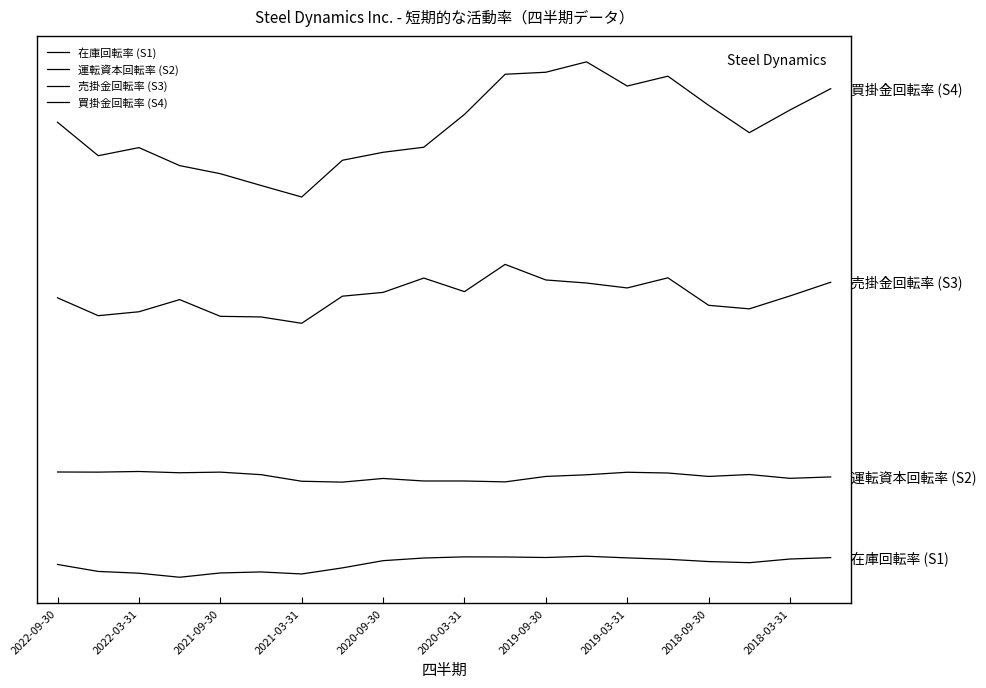

Is this an area chart (filled region under the line)?

No